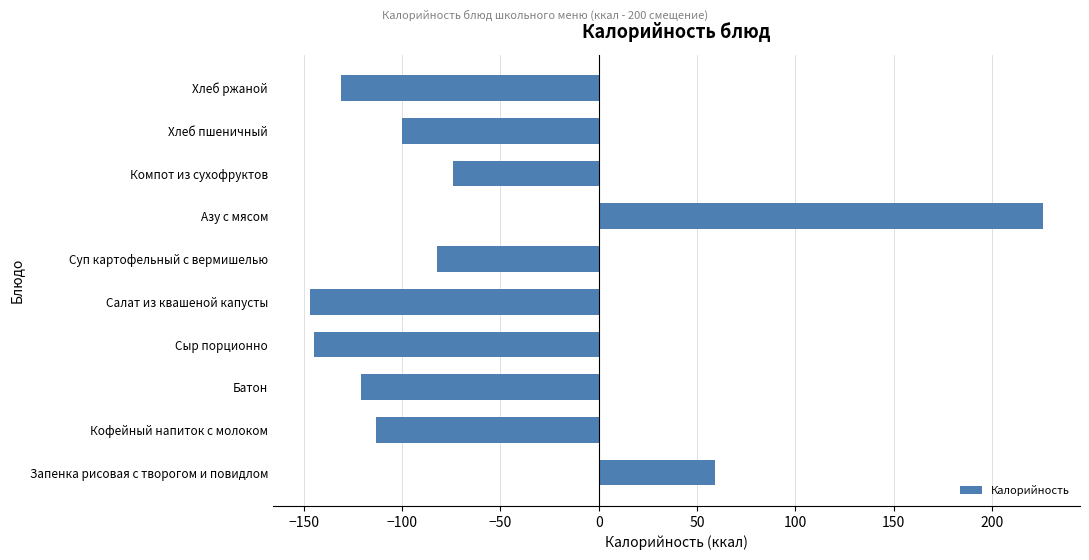

How many distinct data groups are displayed?

1